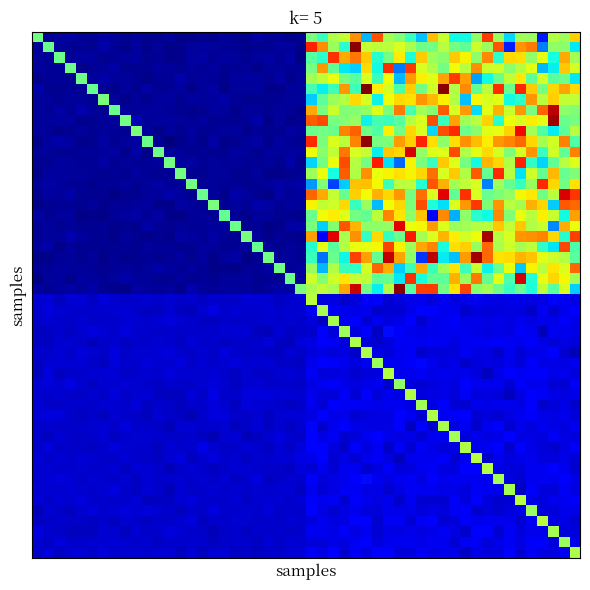

At which category does the chart reach its minimum across all series?

-1